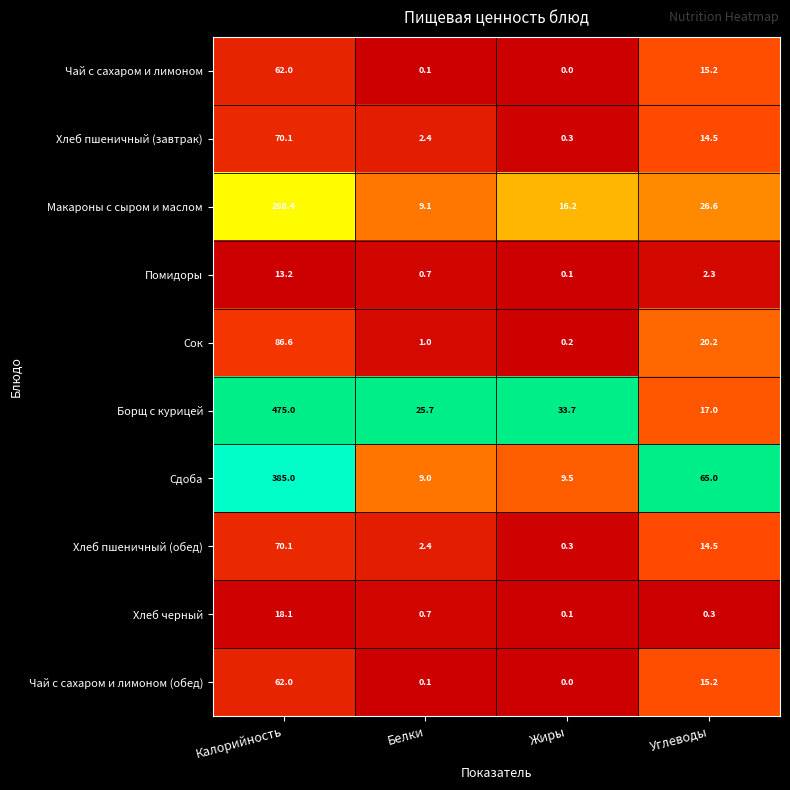

What is the difference between the maximum and minimum values in the Чай с сахаром и лимоном series?

62.0